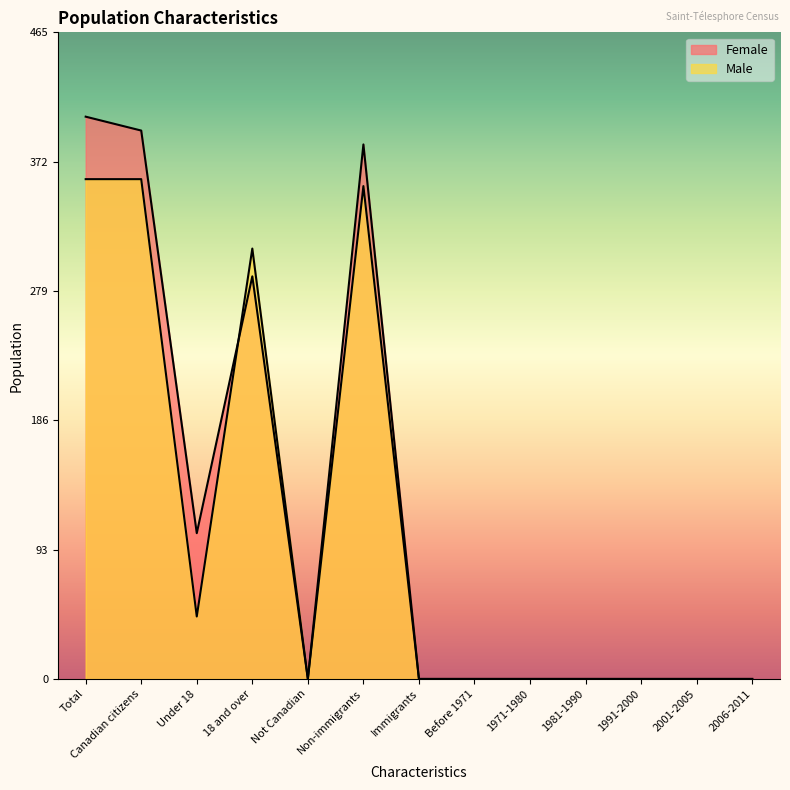

Rank the series at Not Canadian from highest to lowest value.

Female, Male